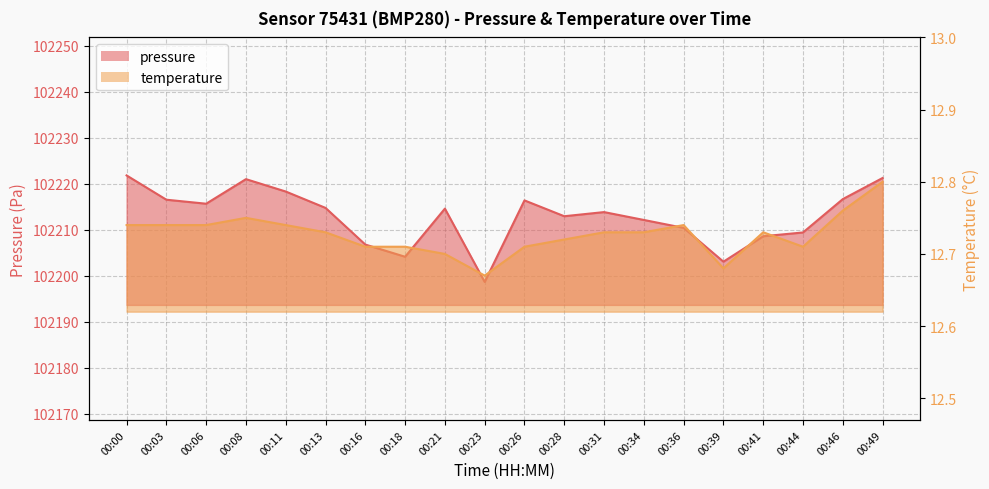

How many interior local valleys does the pressure series have?

5